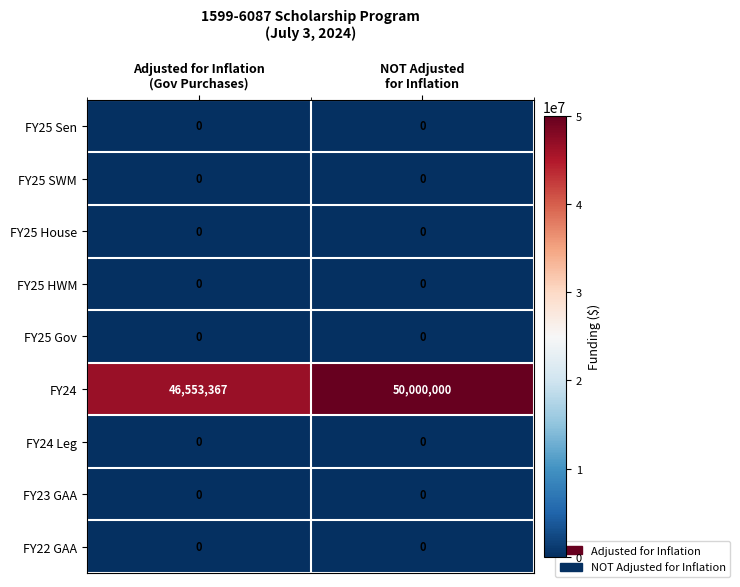

Which series changed the most between Adjusted for Inflation
(Gov Purchases) and NOT Adjusted
for Inflation?

FY24